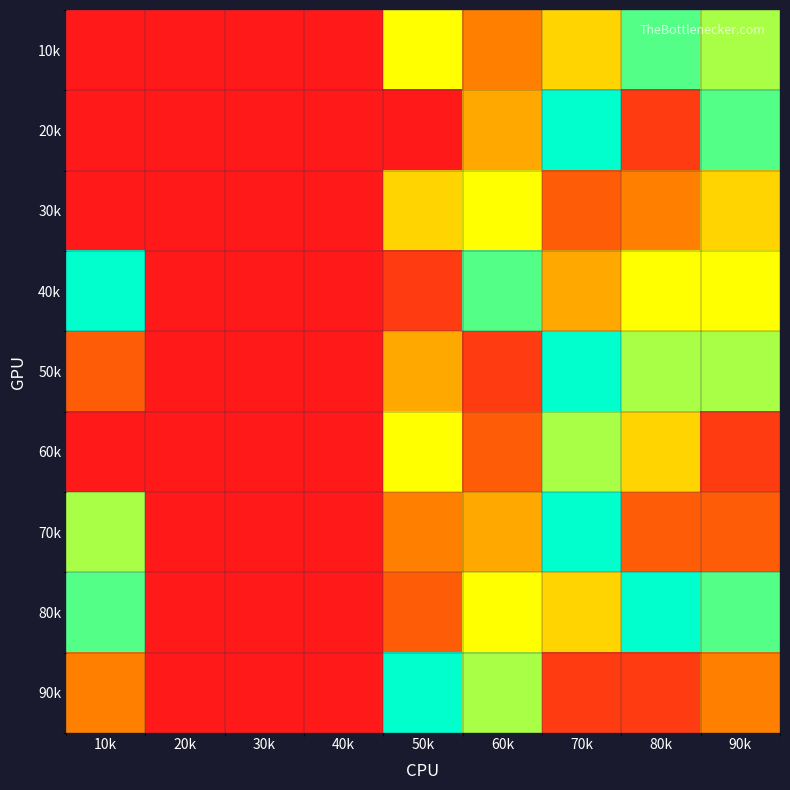

Reading left to right, list all the values displayed in this chart.

10k: 10k=0	20k=0	30k=0	40k=0	50k=6	60k=3	70k=5	80k=8	90k=7
20k: 10k=0	20k=0	30k=0	40k=0	50k=0	60k=4	70k=9	80k=1	90k=8
30k: 10k=0	20k=0	30k=0	40k=0	50k=5	60k=6	70k=2	80k=3	90k=5
40k: 10k=9	20k=0	30k=0	40k=0	50k=1	60k=8	70k=4	80k=6	90k=6
50k: 10k=2	20k=0	30k=0	40k=0	50k=4	60k=1	70k=9	80k=7	90k=7
60k: 10k=0	20k=0	30k=0	40k=0	50k=6	60k=2	70k=7	80k=5	90k=1
70k: 10k=7	20k=0	30k=0	40k=0	50k=3	60k=4	70k=9	80k=2	90k=2
80k: 10k=8	20k=0	30k=0	40k=0	50k=2	60k=6	70k=5	80k=9	90k=8
90k: 10k=3	20k=0	30k=0	40k=0	50k=9	60k=7	70k=1	80k=1	90k=3